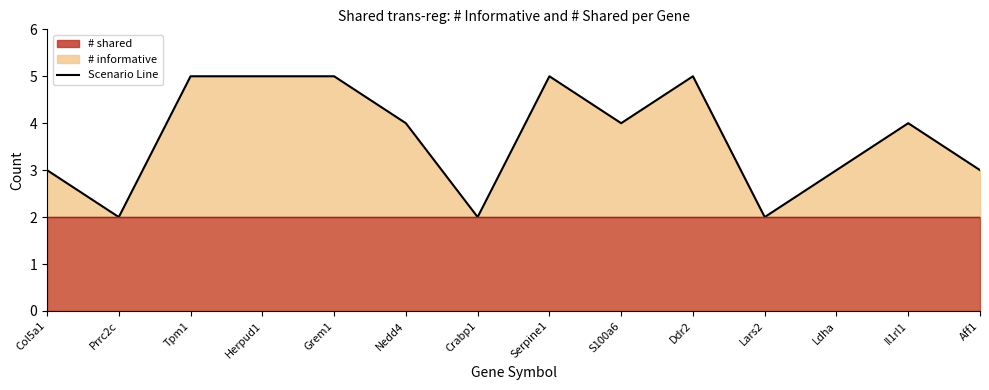

Where is the first local maximum?

Serpine1